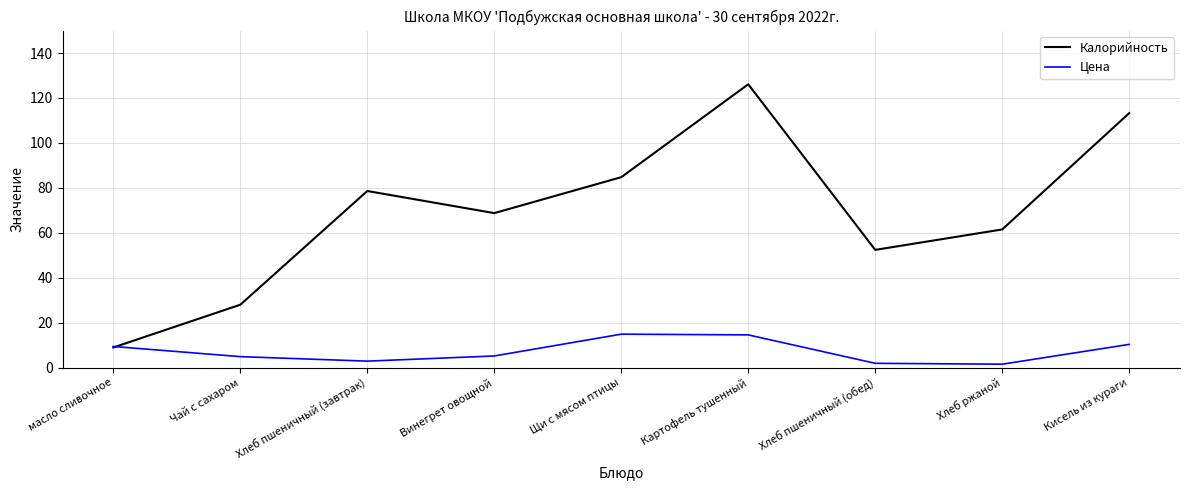

What is the highest value of the Калорийность series?

126.1